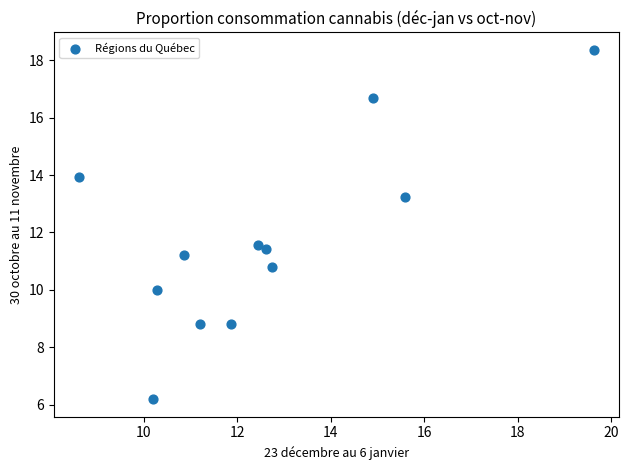

What is the range of X values (max minus min)?

11.0